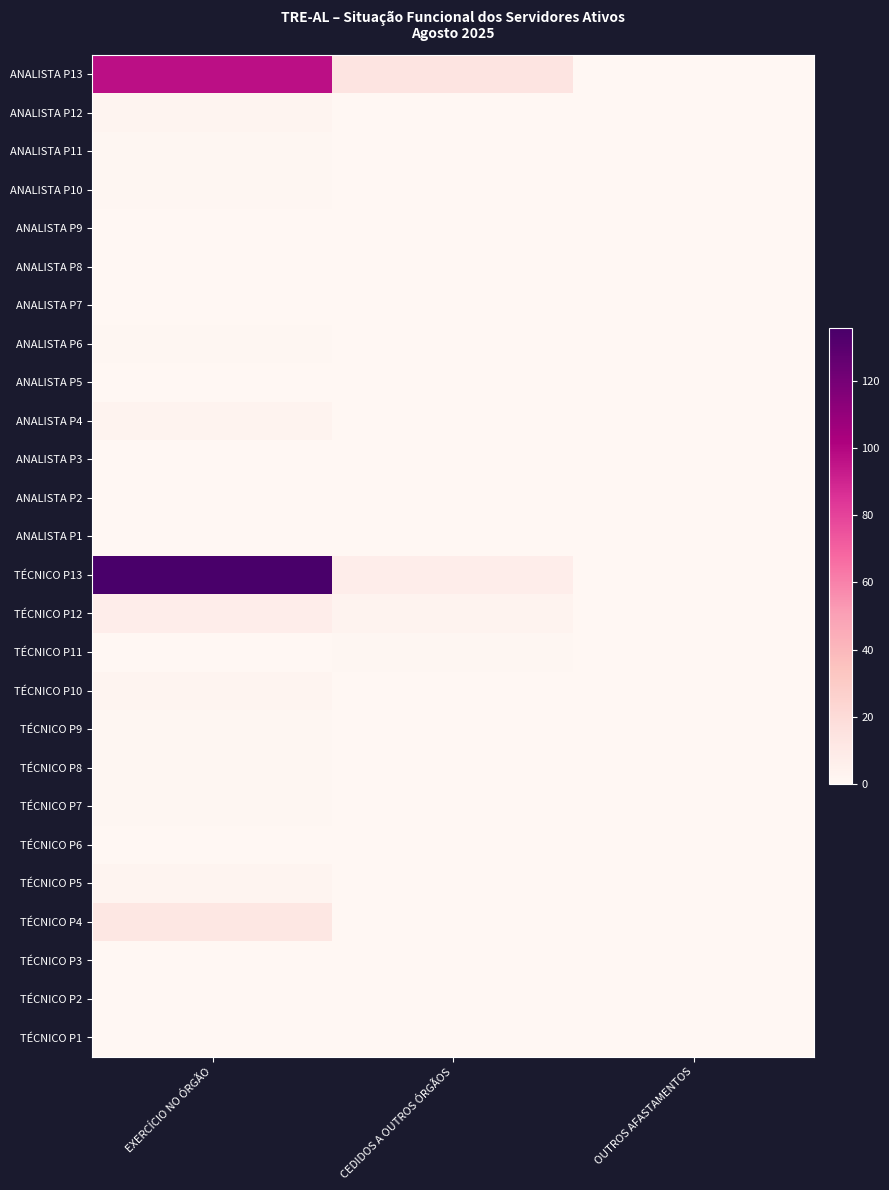

Reading right to left, transcribe all the data shown in this chart.

ANALISTA P13: OUTROS AFASTAMENTOS=0	CEDIDOS A OUTROS ÓRGÃOS=14	EXERCÍCIO NO ÓRGÃO=97
ANALISTA P12: OUTROS AFASTAMENTOS=0	CEDIDOS A OUTROS ÓRGÃOS=0	EXERCÍCIO NO ÓRGÃO=2
ANALISTA P11: OUTROS AFASTAMENTOS=0	CEDIDOS A OUTROS ÓRGÃOS=0	EXERCÍCIO NO ÓRGÃO=1
ANALISTA P10: OUTROS AFASTAMENTOS=0	CEDIDOS A OUTROS ÓRGÃOS=0	EXERCÍCIO NO ÓRGÃO=1
ANALISTA P9: OUTROS AFASTAMENTOS=0	CEDIDOS A OUTROS ÓRGÃOS=0	EXERCÍCIO NO ÓRGÃO=0
ANALISTA P8: OUTROS AFASTAMENTOS=0	CEDIDOS A OUTROS ÓRGÃOS=0	EXERCÍCIO NO ÓRGÃO=0
ANALISTA P7: OUTROS AFASTAMENTOS=0	CEDIDOS A OUTROS ÓRGÃOS=0	EXERCÍCIO NO ÓRGÃO=0
ANALISTA P6: OUTROS AFASTAMENTOS=0	CEDIDOS A OUTROS ÓRGÃOS=0	EXERCÍCIO NO ÓRGÃO=1
ANALISTA P5: OUTROS AFASTAMENTOS=0	CEDIDOS A OUTROS ÓRGÃOS=0	EXERCÍCIO NO ÓRGÃO=0
ANALISTA P4: OUTROS AFASTAMENTOS=0	CEDIDOS A OUTROS ÓRGÃOS=0	EXERCÍCIO NO ÓRGÃO=3
ANALISTA P3: OUTROS AFASTAMENTOS=0	CEDIDOS A OUTROS ÓRGÃOS=0	EXERCÍCIO NO ÓRGÃO=0
ANALISTA P2: OUTROS AFASTAMENTOS=0	CEDIDOS A OUTROS ÓRGÃOS=0	EXERCÍCIO NO ÓRGÃO=0
ANALISTA P1: OUTROS AFASTAMENTOS=0	CEDIDOS A OUTROS ÓRGÃOS=0	EXERCÍCIO NO ÓRGÃO=0
TÉCNICO P13: OUTROS AFASTAMENTOS=0	CEDIDOS A OUTROS ÓRGÃOS=7	EXERCÍCIO NO ÓRGÃO=136
TÉCNICO P12: OUTROS AFASTAMENTOS=0	CEDIDOS A OUTROS ÓRGÃOS=3	EXERCÍCIO NO ÓRGÃO=7
TÉCNICO P11: OUTROS AFASTAMENTOS=0	CEDIDOS A OUTROS ÓRGÃOS=1	EXERCÍCIO NO ÓRGÃO=0
TÉCNICO P10: OUTROS AFASTAMENTOS=0	CEDIDOS A OUTROS ÓRGÃOS=0	EXERCÍCIO NO ÓRGÃO=2
TÉCNICO P9: OUTROS AFASTAMENTOS=0	CEDIDOS A OUTROS ÓRGÃOS=0	EXERCÍCIO NO ÓRGÃO=1
TÉCNICO P8: OUTROS AFASTAMENTOS=0	CEDIDOS A OUTROS ÓRGÃOS=0	EXERCÍCIO NO ÓRGÃO=1
TÉCNICO P7: OUTROS AFASTAMENTOS=0	CEDIDOS A OUTROS ÓRGÃOS=0	EXERCÍCIO NO ÓRGÃO=1
TÉCNICO P6: OUTROS AFASTAMENTOS=0	CEDIDOS A OUTROS ÓRGÃOS=0	EXERCÍCIO NO ÓRGÃO=0
TÉCNICO P5: OUTROS AFASTAMENTOS=0	CEDIDOS A OUTROS ÓRGÃOS=0	EXERCÍCIO NO ÓRGÃO=2
TÉCNICO P4: OUTROS AFASTAMENTOS=0	CEDIDOS A OUTROS ÓRGÃOS=0	EXERCÍCIO NO ÓRGÃO=12
TÉCNICO P3: OUTROS AFASTAMENTOS=0	CEDIDOS A OUTROS ÓRGÃOS=0	EXERCÍCIO NO ÓRGÃO=0
TÉCNICO P2: OUTROS AFASTAMENTOS=0	CEDIDOS A OUTROS ÓRGÃOS=0	EXERCÍCIO NO ÓRGÃO=0
TÉCNICO P1: OUTROS AFASTAMENTOS=0	CEDIDOS A OUTROS ÓRGÃOS=0	EXERCÍCIO NO ÓRGÃO=0